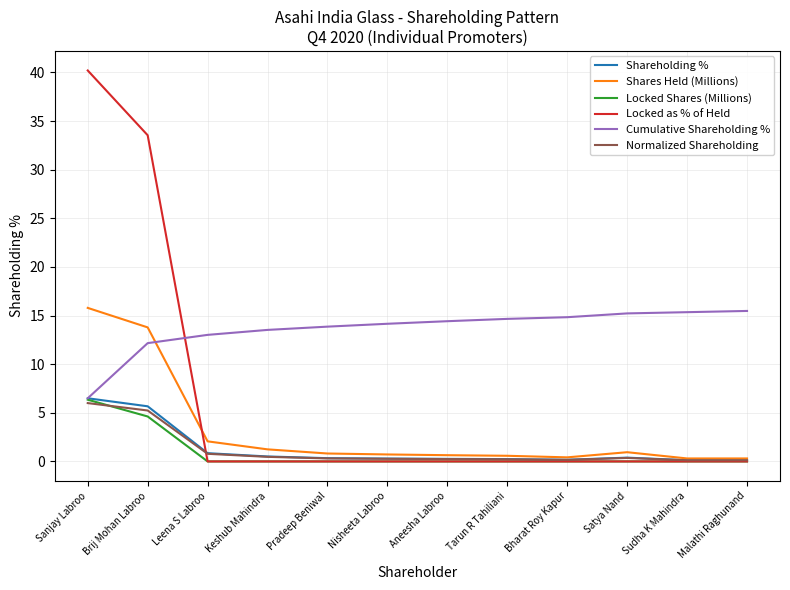

Where is Locked as % of Held nearest to the value 20?

Brij Mohan Labroo